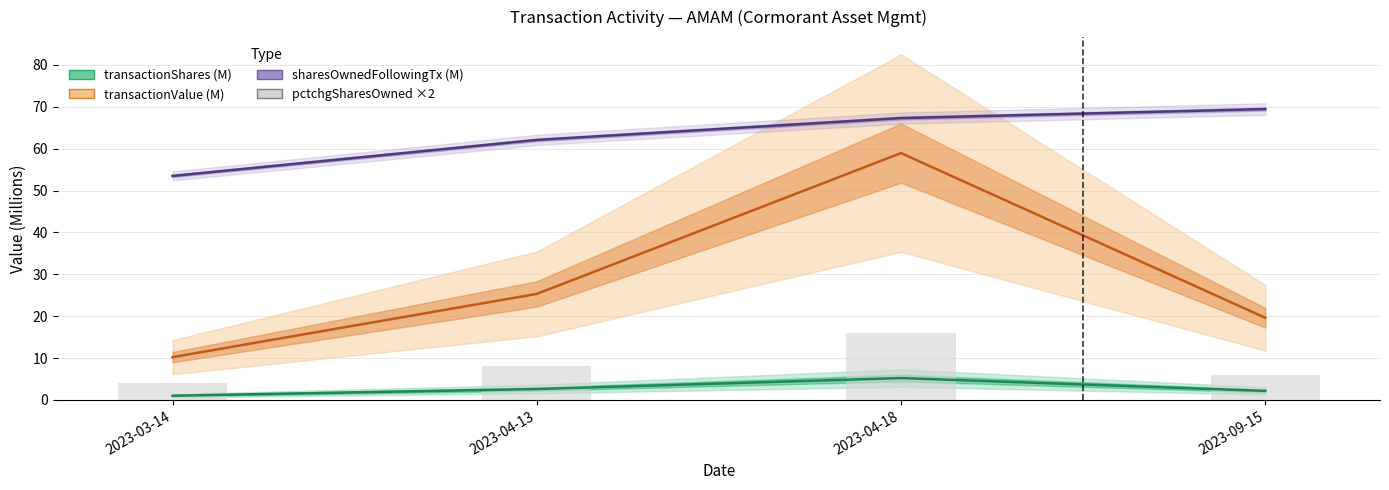

At how many categories does at least one series exceed 19?

4